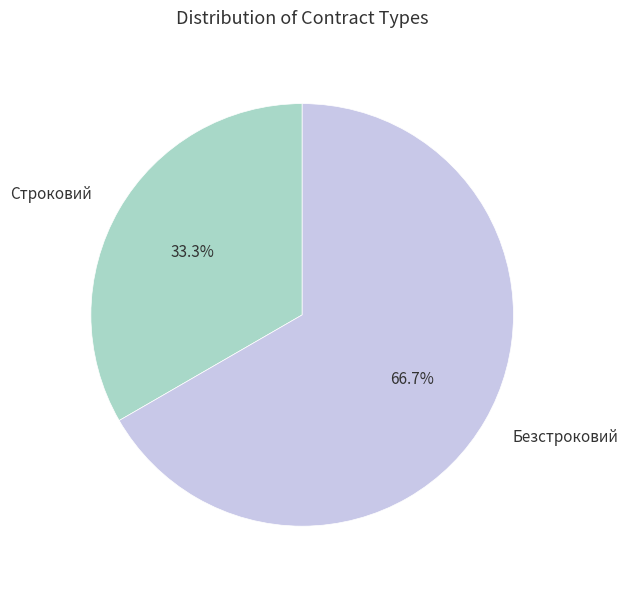

Rank the categories by value from highest to lowest.

Безстроковий, Строковий